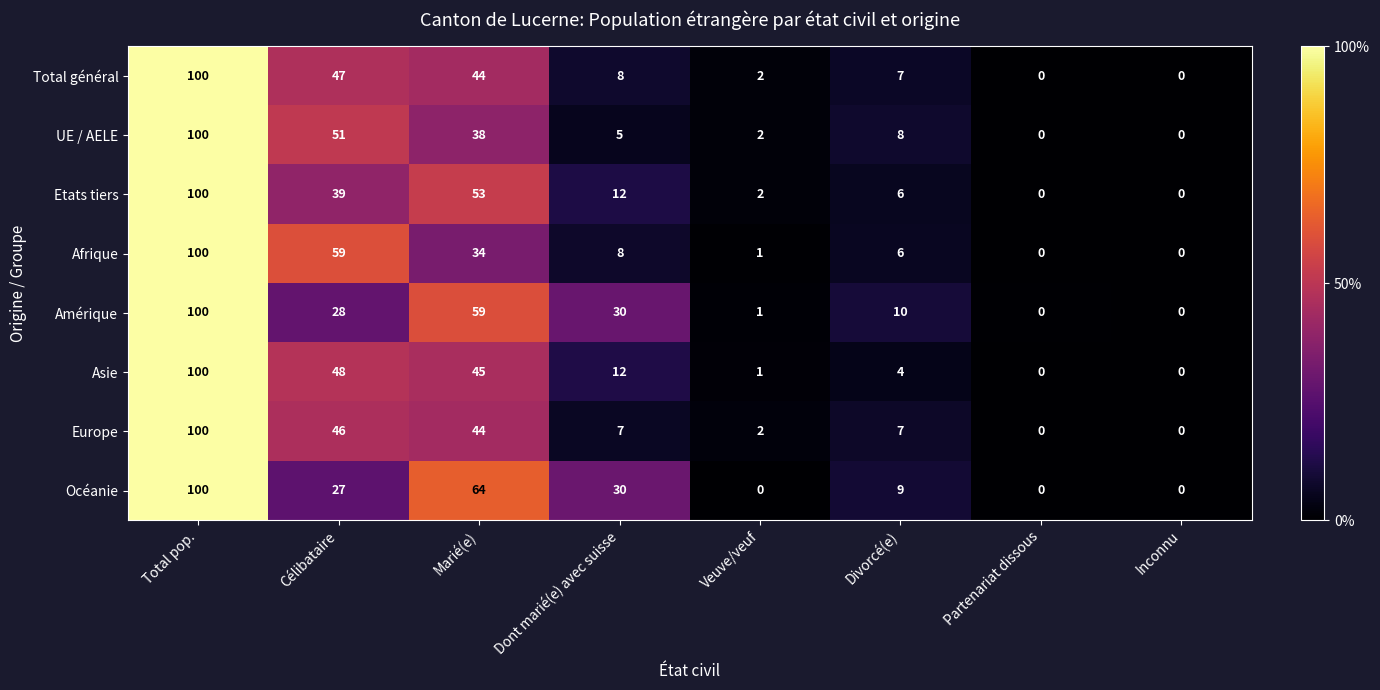

True or false: Etats tiers has a value of 25 at Célibataire.

False